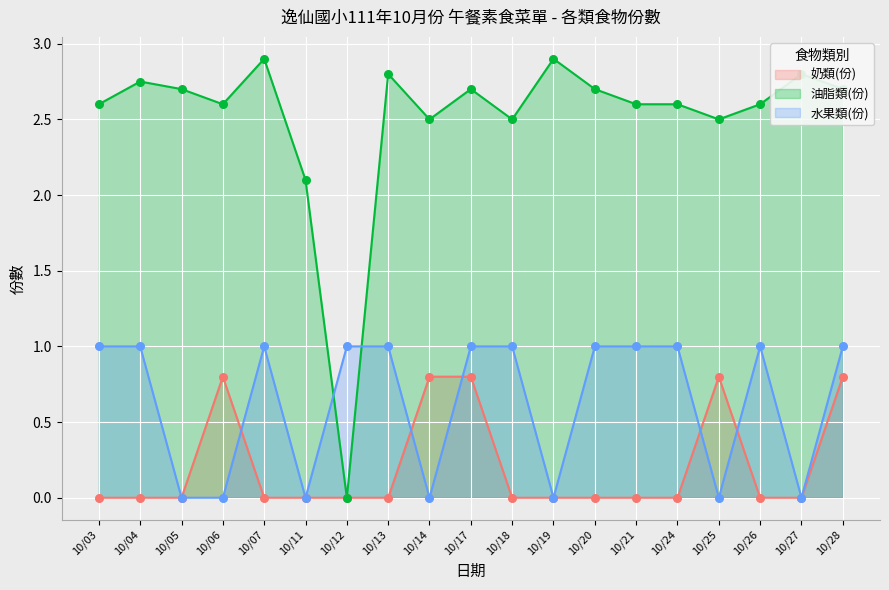

What are all the series names shown in the legend?

奶類(份), 油脂類(份), 水果類(份)